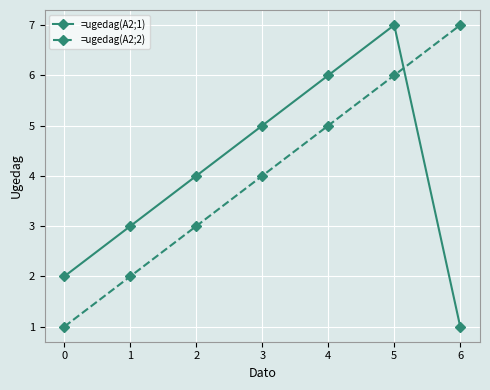

What is the value of the =ugedag(A2;2) point at the 1st from the left?

1